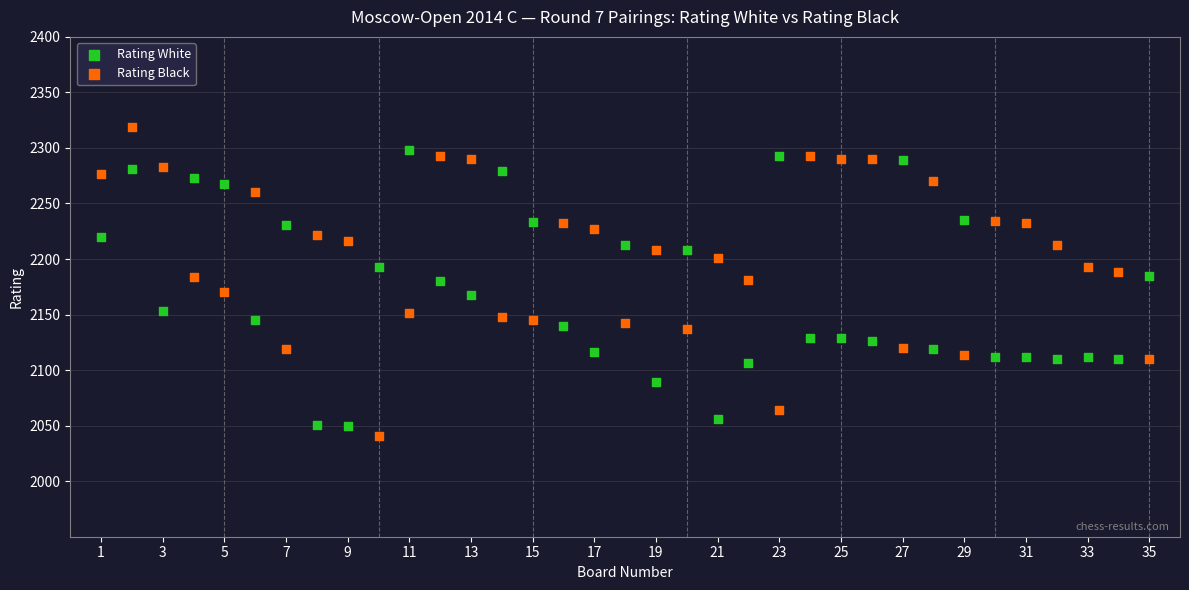

Which series reaches the maximum Y coordinate?

Rating Black